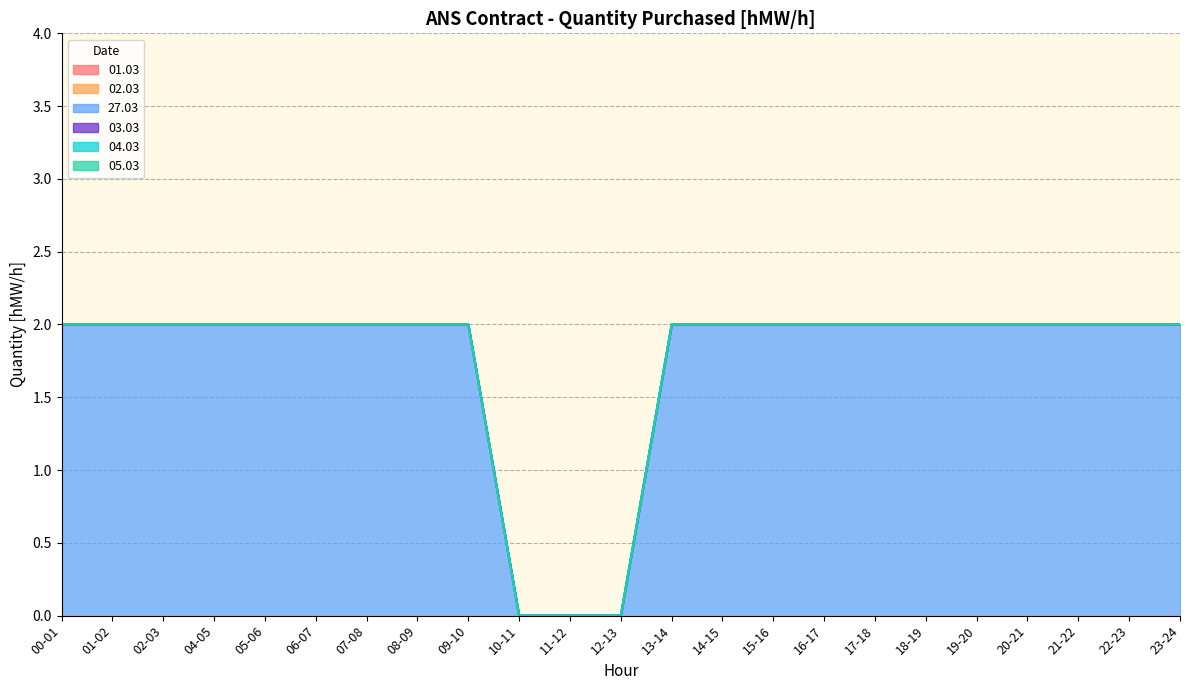

Rank the series at 21-22 from highest to lowest value.

27.03, 01.03, 02.03, 03.03, 04.03, 05.03